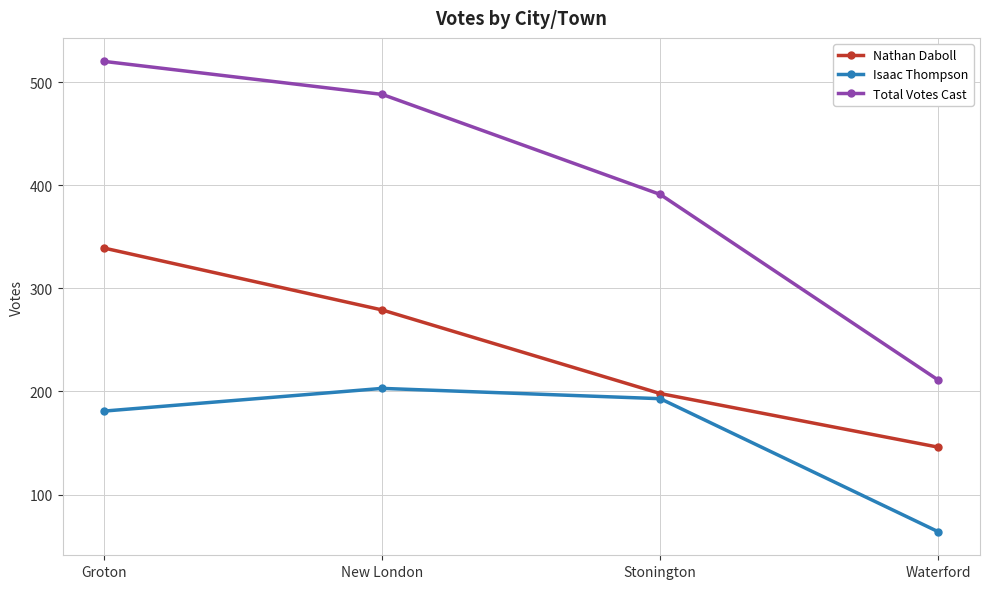

True or false: Isaac Thompson and Total Votes Cast cross at least once.

False